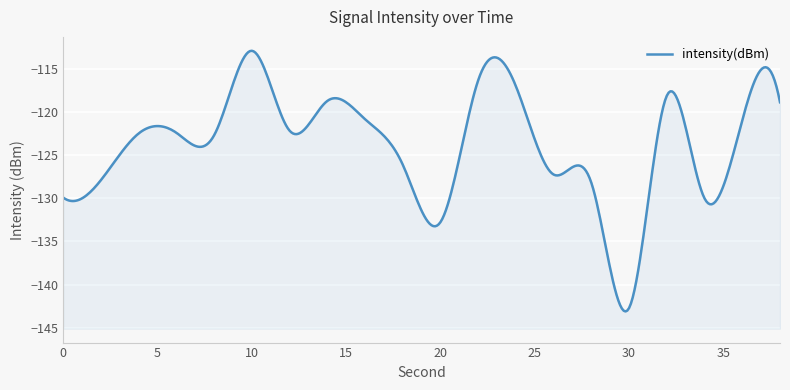

How many points are higher than both their immediate neighbors (excluding endpoints)?

5